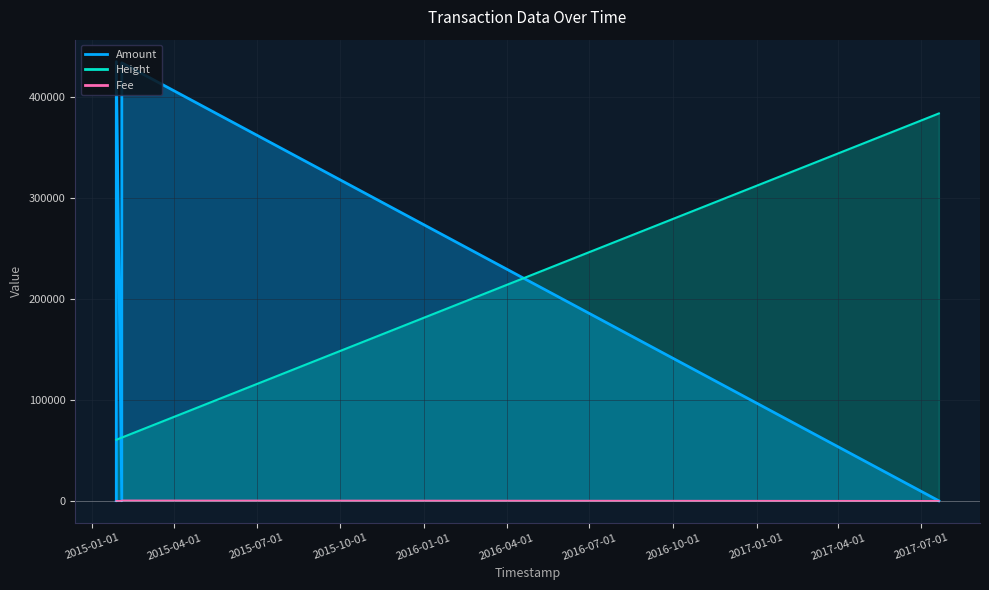

What is the difference between the maximum and minimum values in the Fee series?

433.0